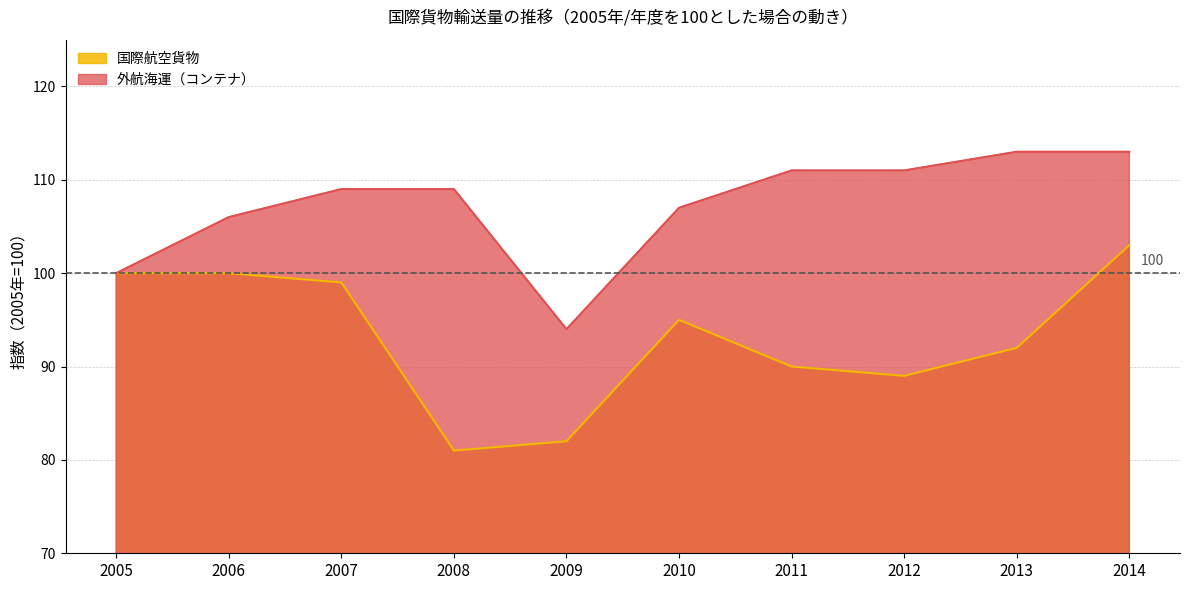

List the series in order of their overall mean, lowest first.

国際航空貨物, 外航海運（コンテナ）